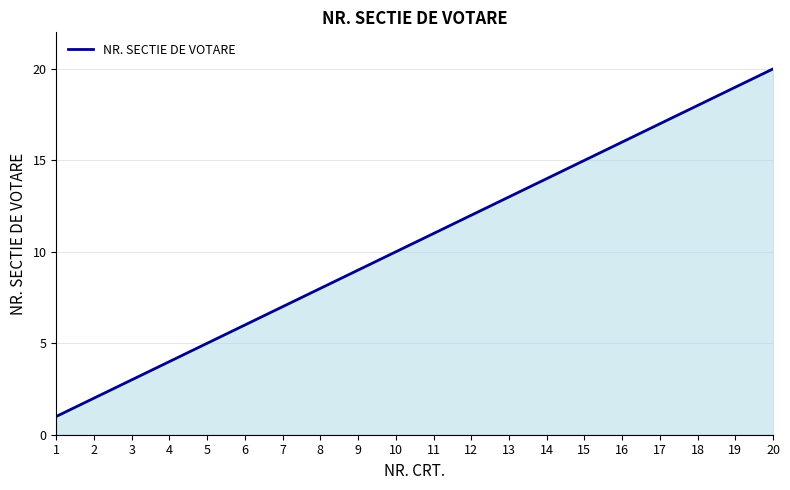

What is the sum of all values?

210